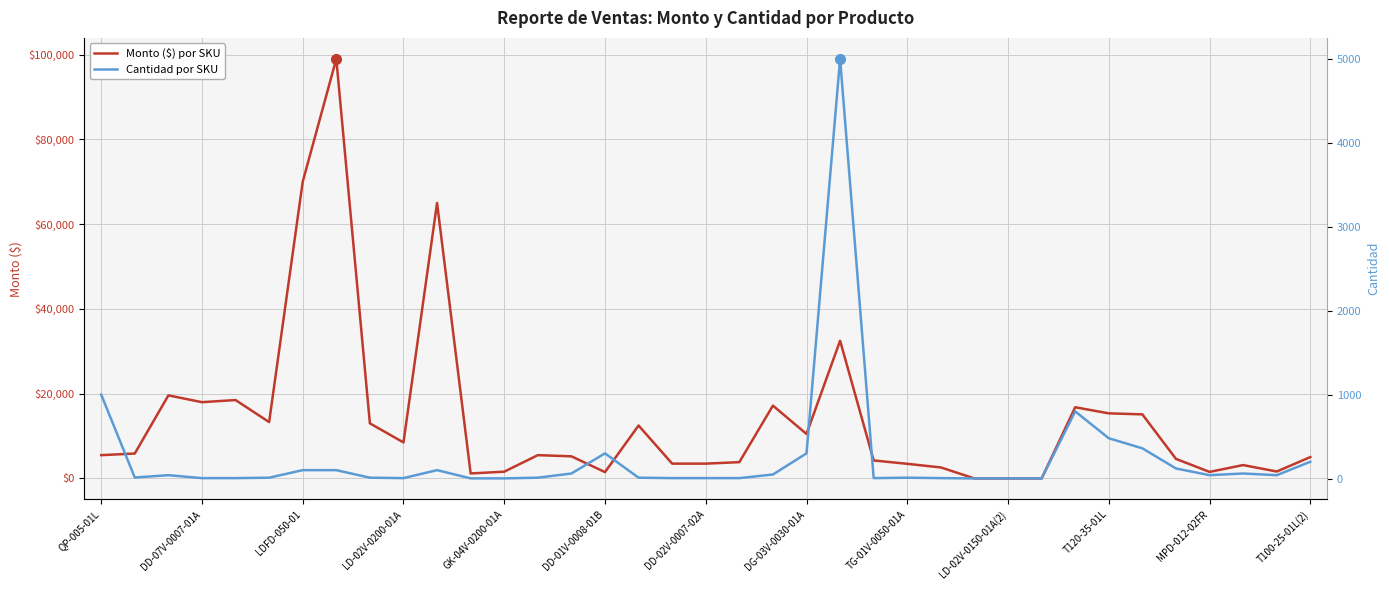

What is the sum of the Cantidad por SKU values at MPD-012-02FR and T120-35-01L?

520.0